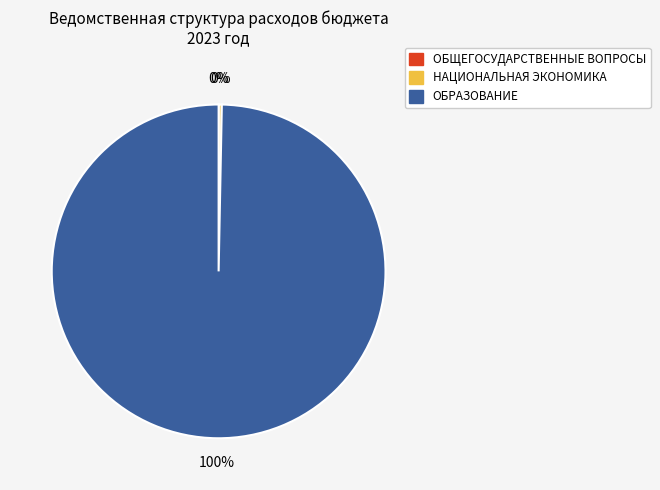

What is the ratio of the value at ОБРАЗОВАНИЕ to the value at НАЦИОНАЛЬНАЯ ЭКОНОМИКА?

327.2